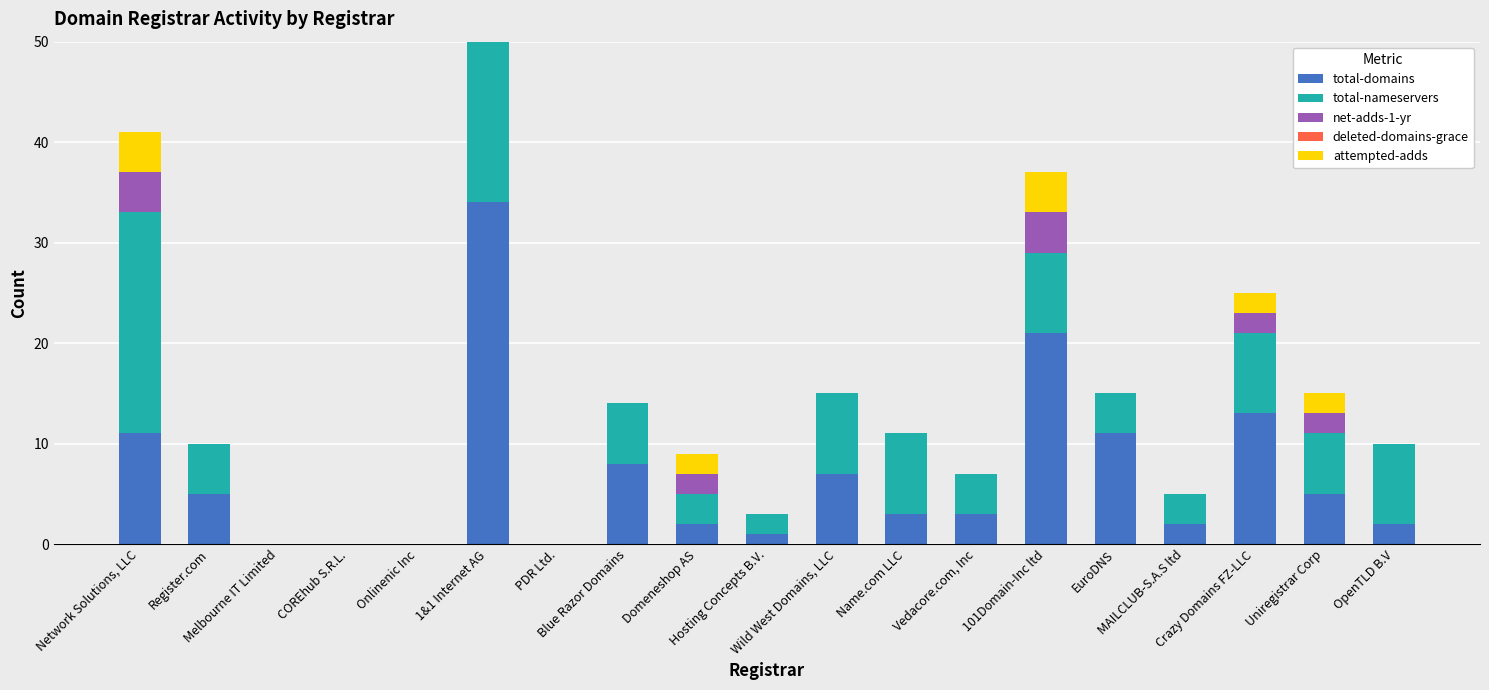

What is the maximum value for total-domains?

34